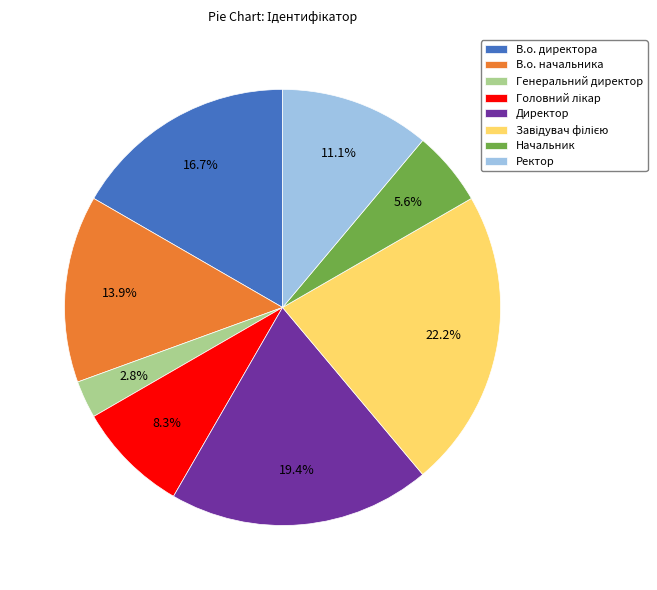

Which has a higher value, Генеральний директор or В.о. начальника?

В.о. начальника